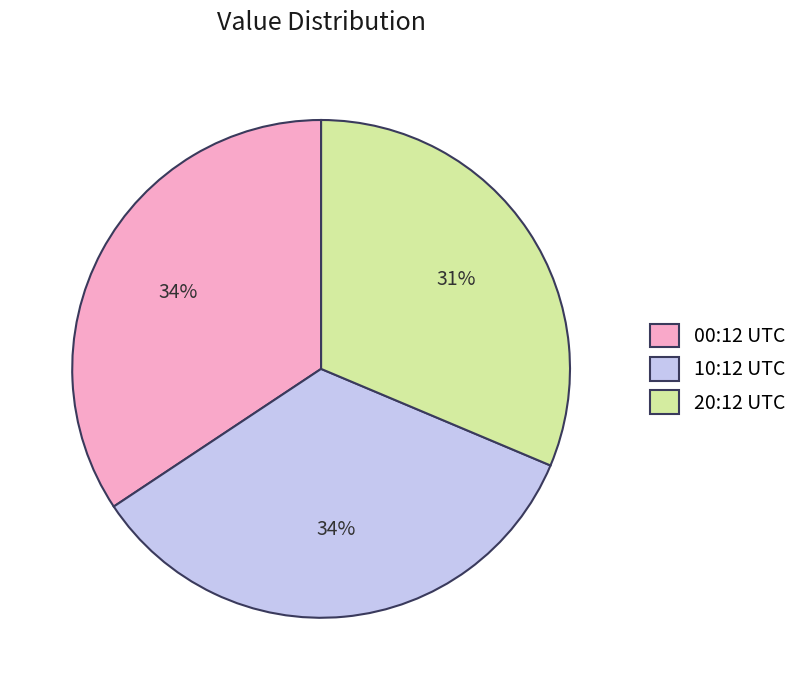

What percentage is the 20:12 UTC slice, to the nearest percent?

31%